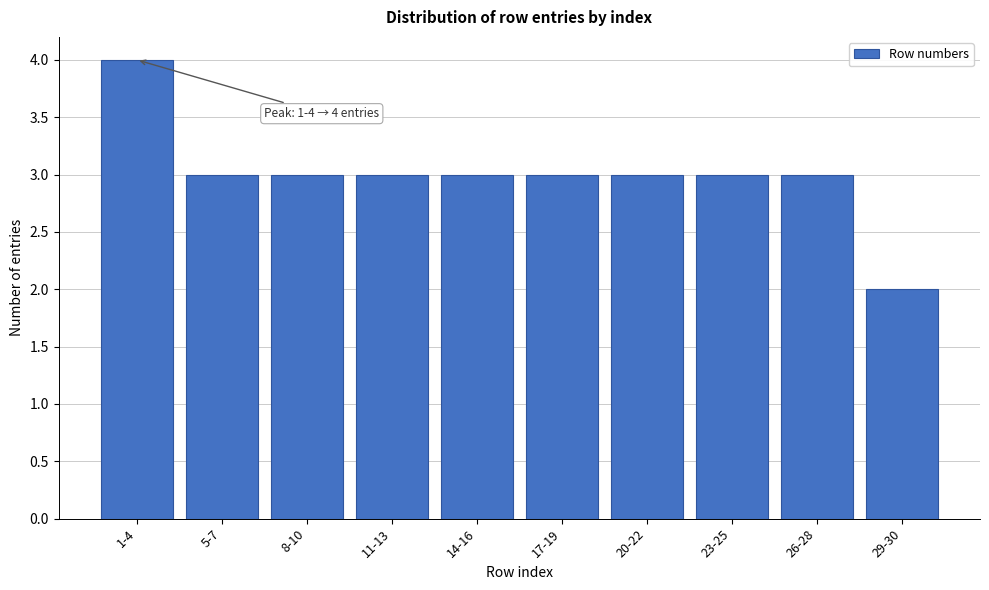

Reading right to left, extract all data points from this chart.

29-30=2	26-28=3	23-25=3	20-22=3	17-19=3	14-16=3	11-13=3	8-10=3	5-7=3	1-4=4